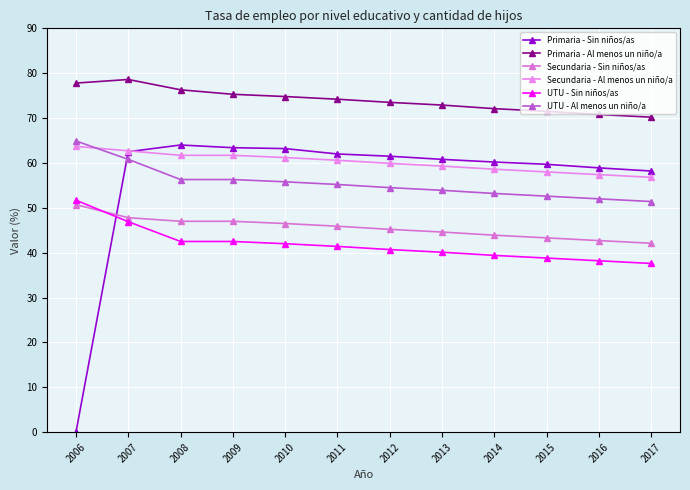

The UTU - Sin niños/as series shows 40.7 at 2012. True or false?

True